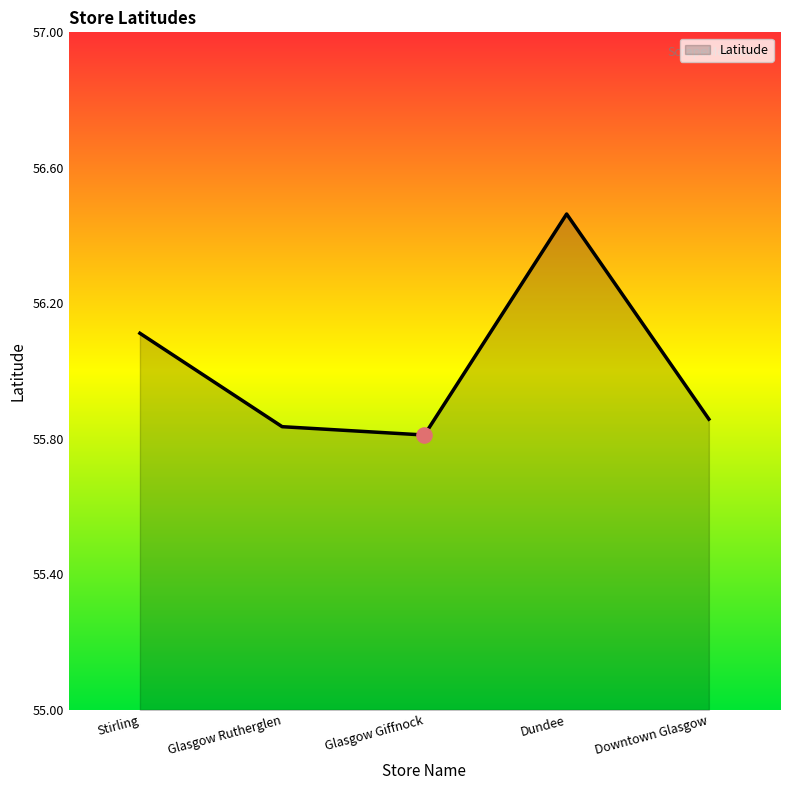

What is the ratio of the value at Glasgow Giffnock to the value at Downtown Glasgow?

1.0